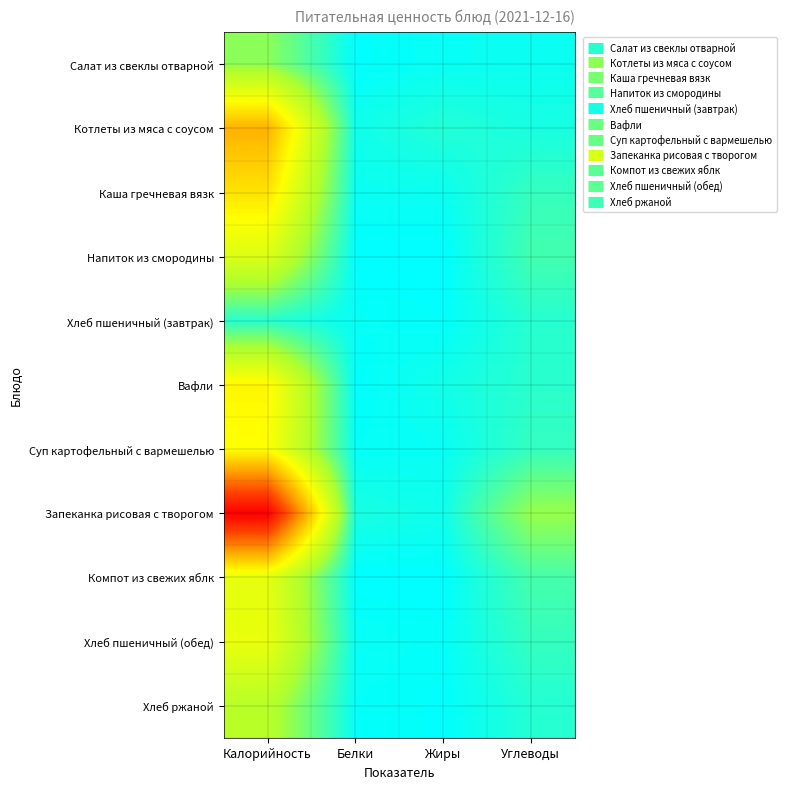

Count the number of categories in the chart.

4